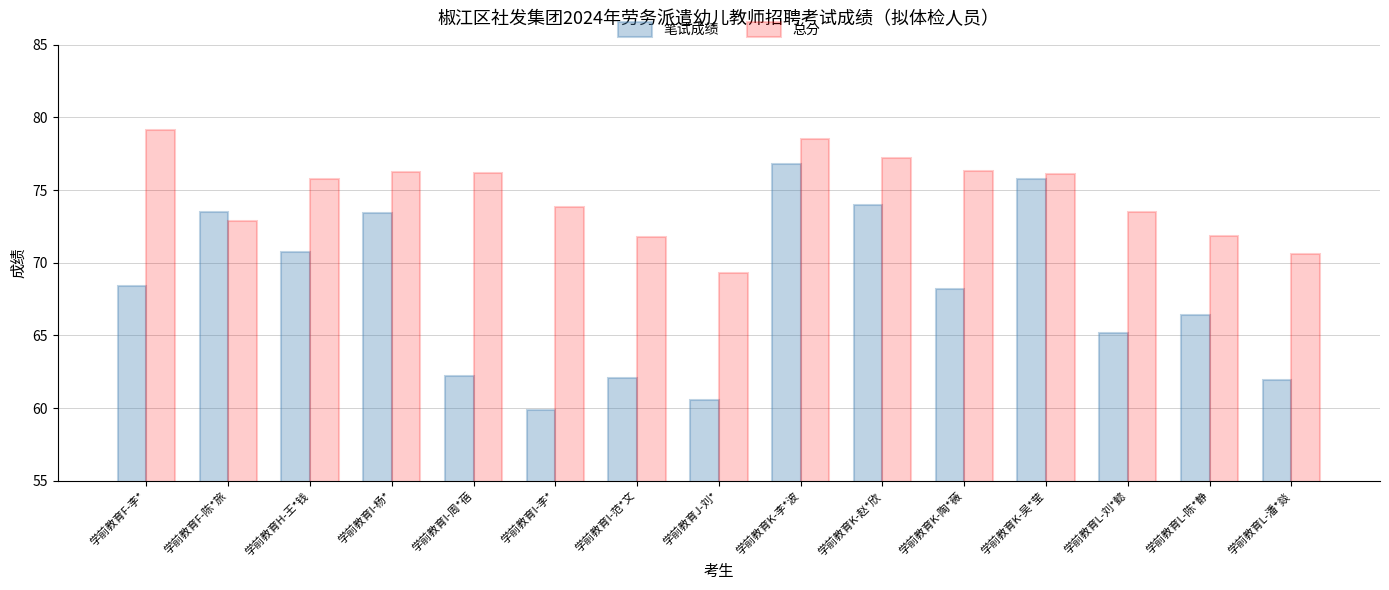

Which series changed the most between 学前教育I-范*文 and 学前教育J-刘*?

总分